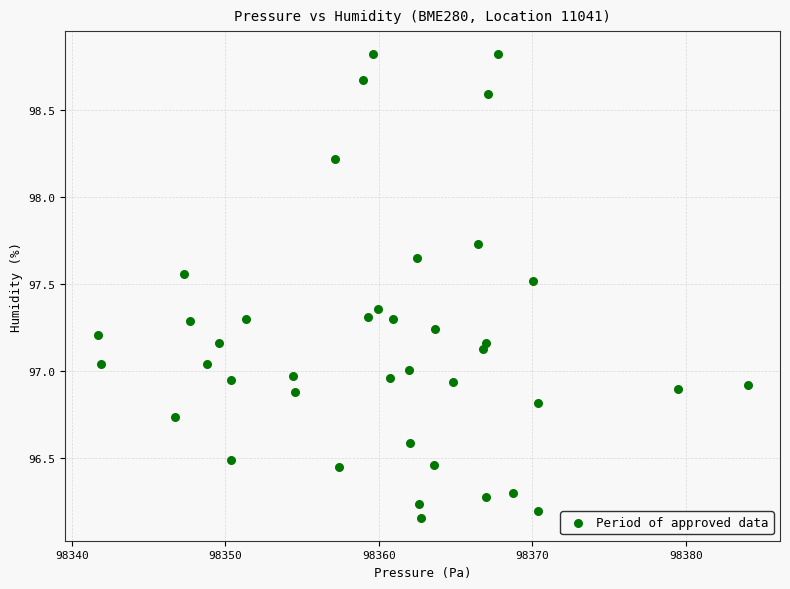

What is the range of X values (max minus min)?

42.3